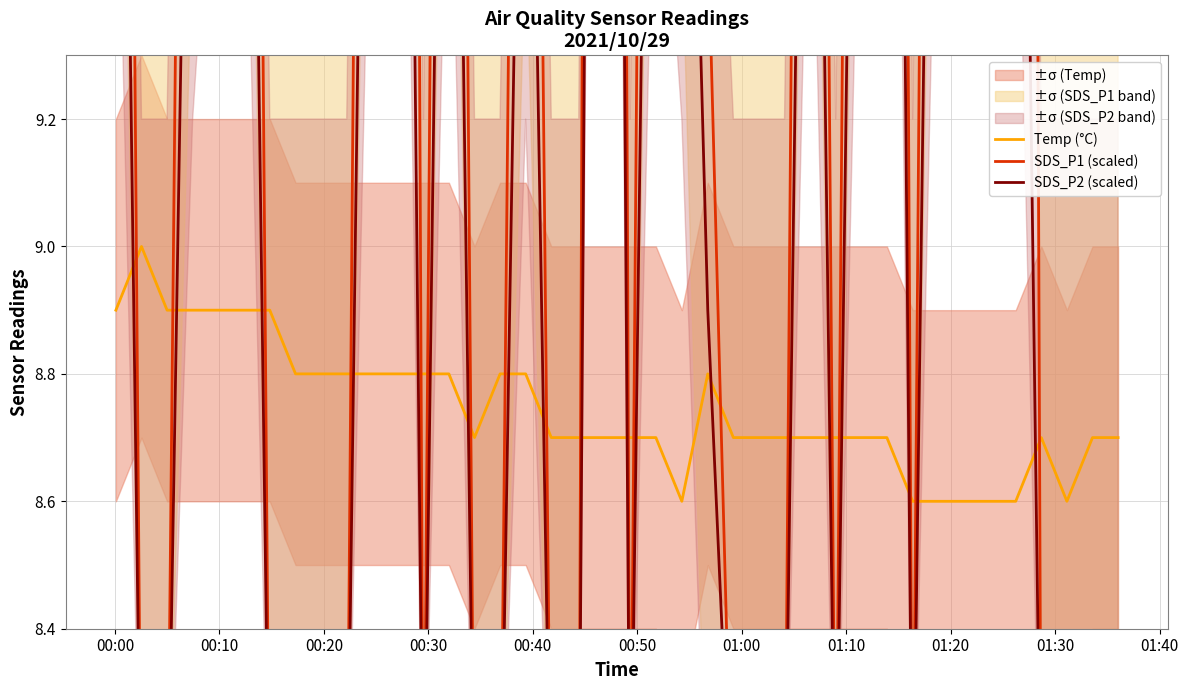

Count the number of categories in the chart.

40